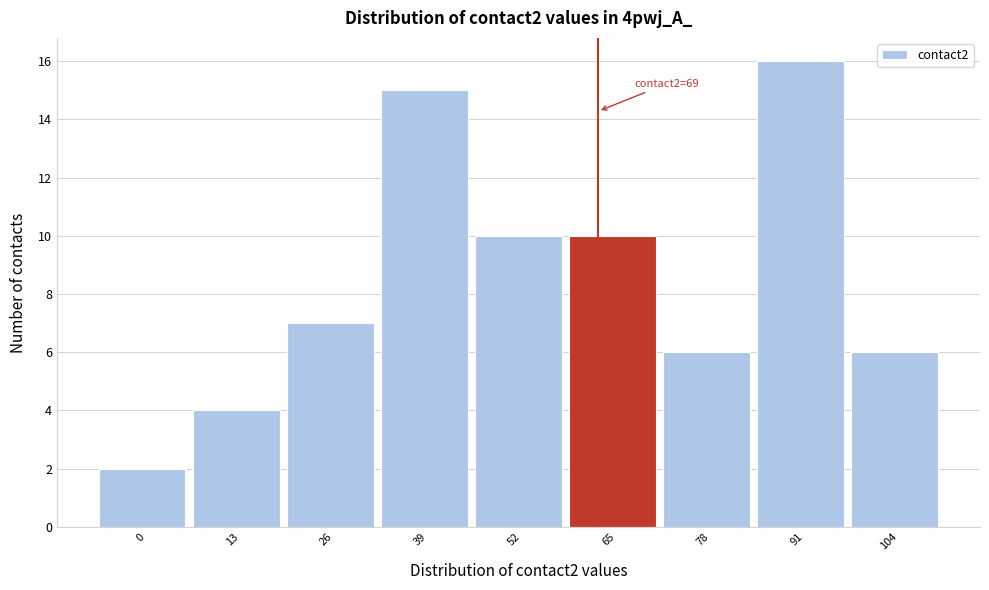

Reading left to right, list all the values displayed in this chart.

0=2	13=4	26=7	39=15	52=10	65=10	78=6	91=16	104=6